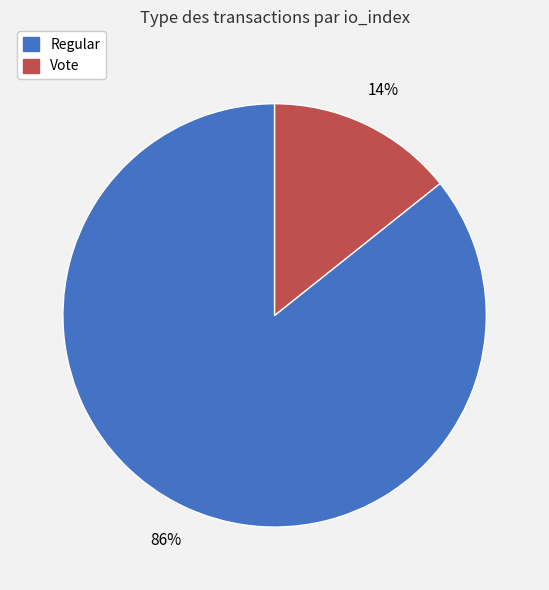

The Regular slice represents 86% of the pie. True or false?

True